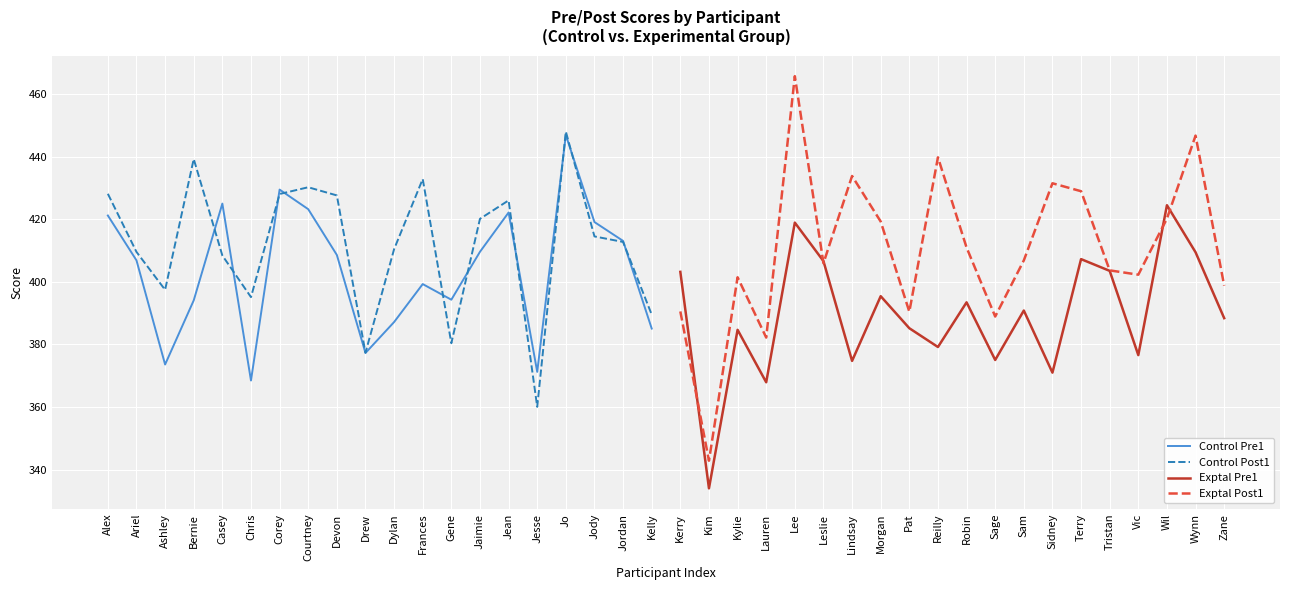

Is it true that Control Pre1 equals 423.2 at Courtney?

True